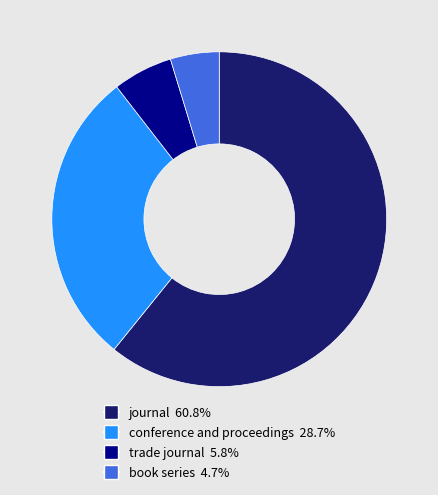

Which slice is the smallest?

book series